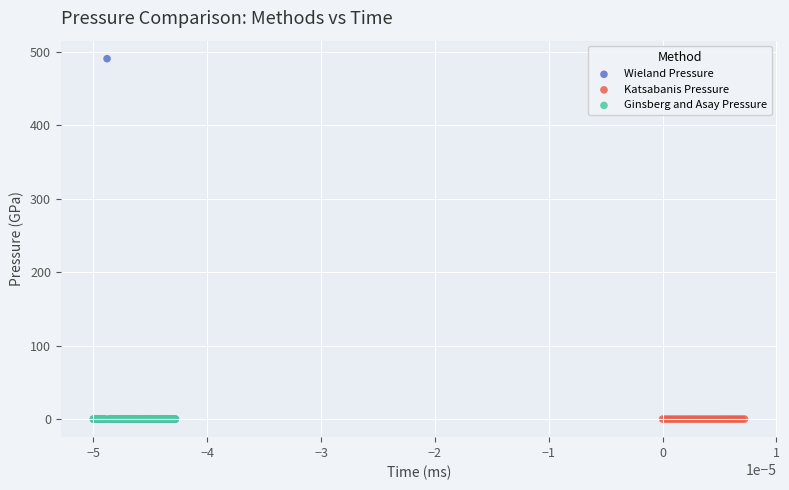

What are all the series names shown in the legend?

Wieland Pressure, Katsabanis Pressure, Ginsberg and Asay Pressure